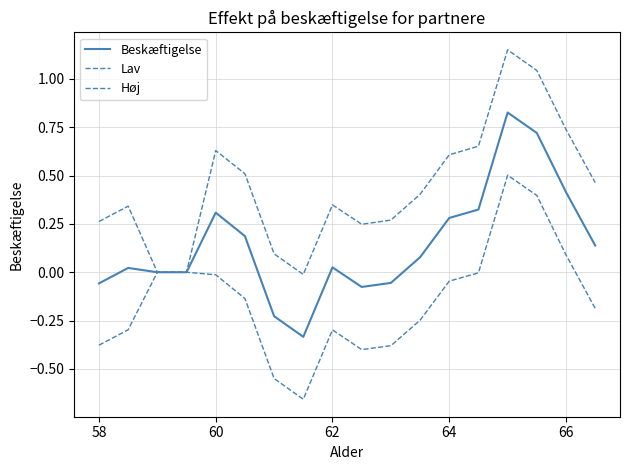

How many lines are shown in the chart?

3